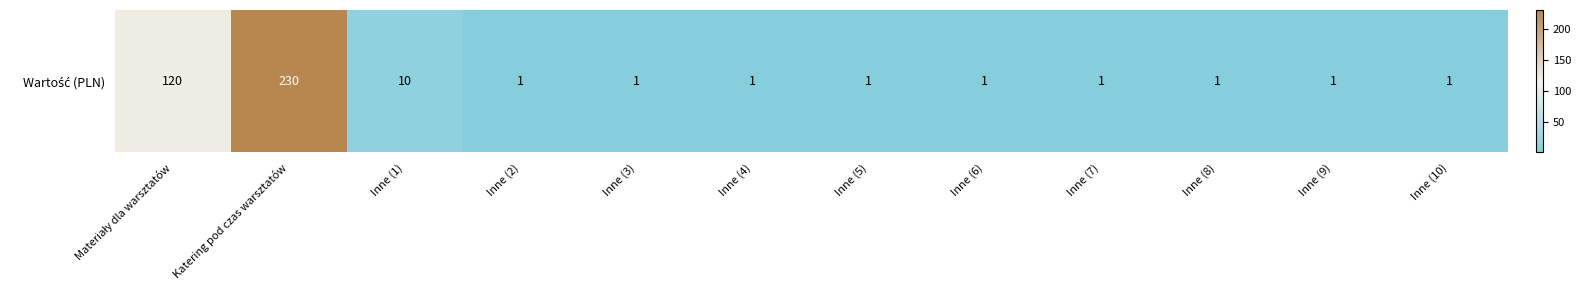

What is the difference between the maximum and minimum values?

229